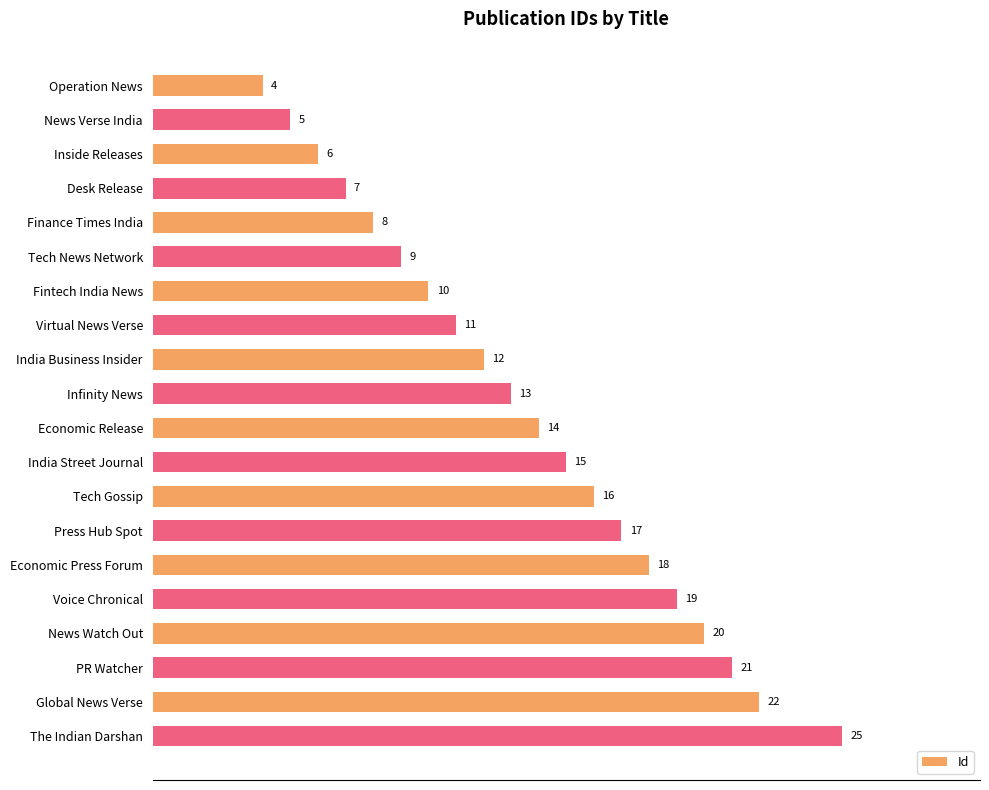

The chart shows a value of 21 at India Business Insider. True or false?

False